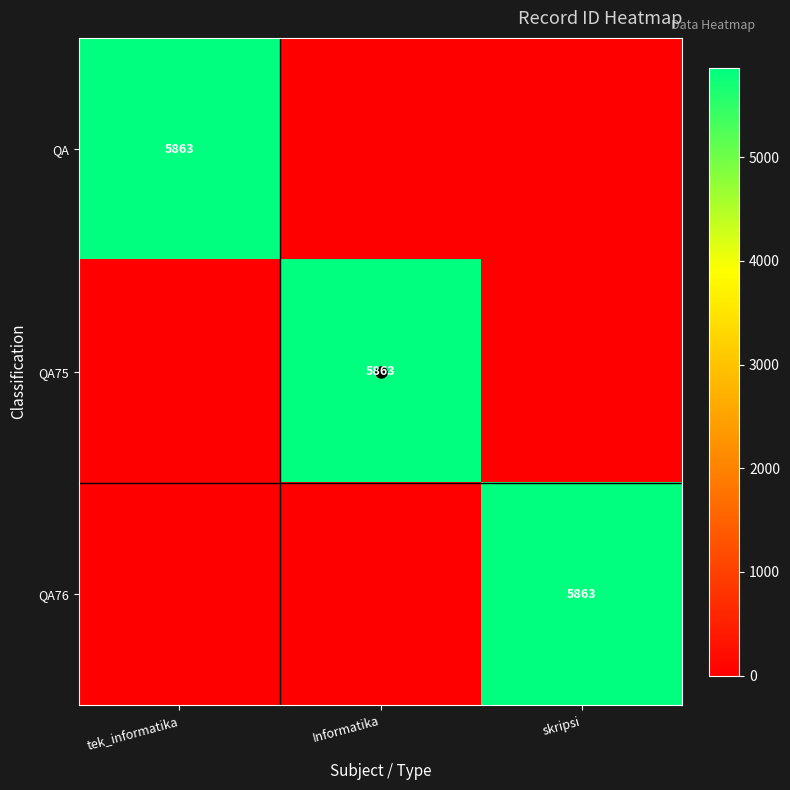

Which series has the largest range (max minus min)?

QA